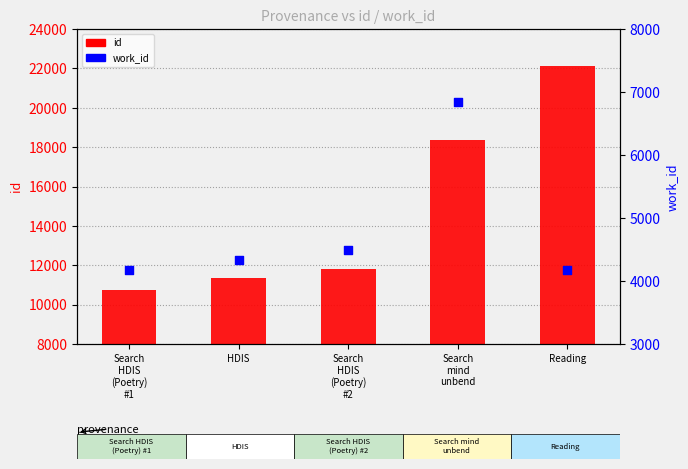

What is the total value across all series at Search
HDIS
(Poetry)
#1?

14918